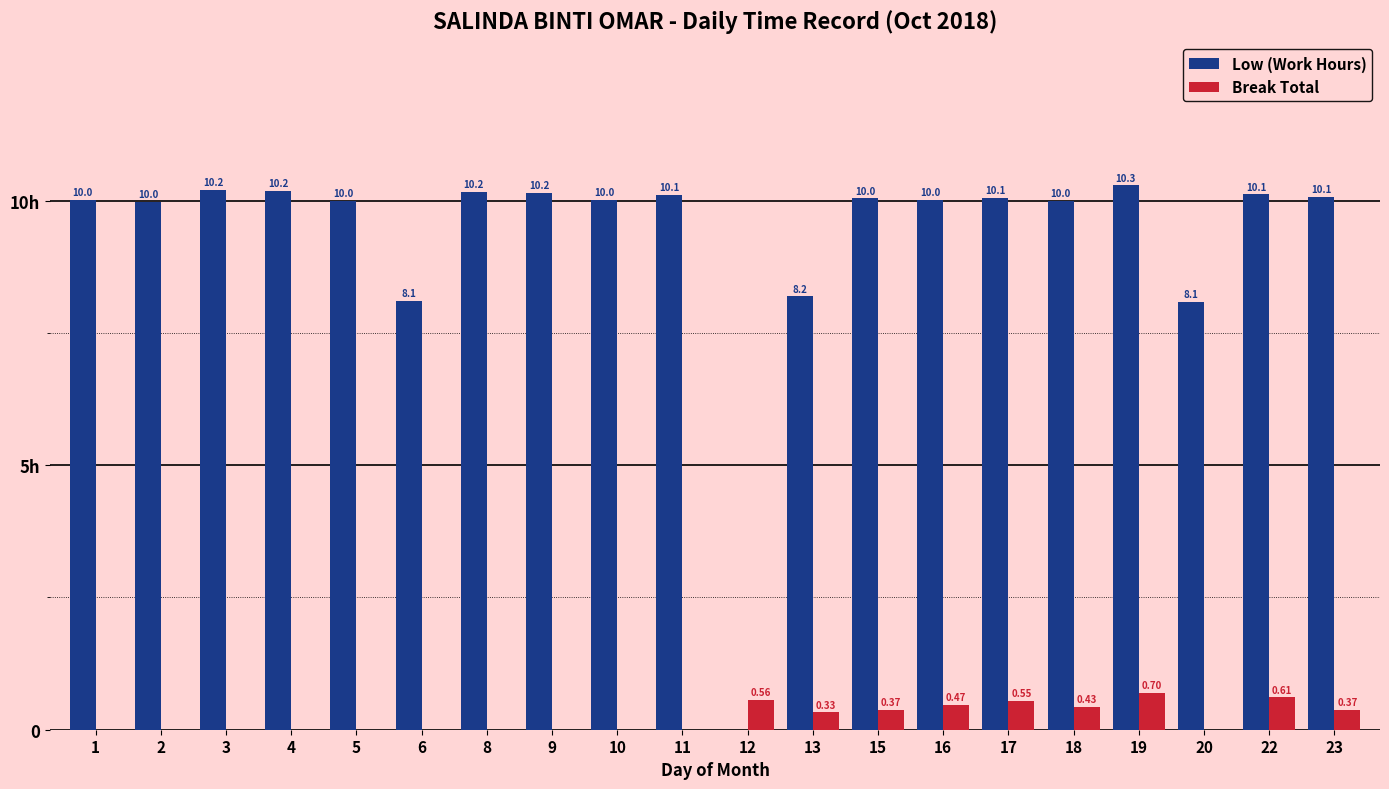

What are all the series names shown in the legend?

Low (Work Hours), Break Total